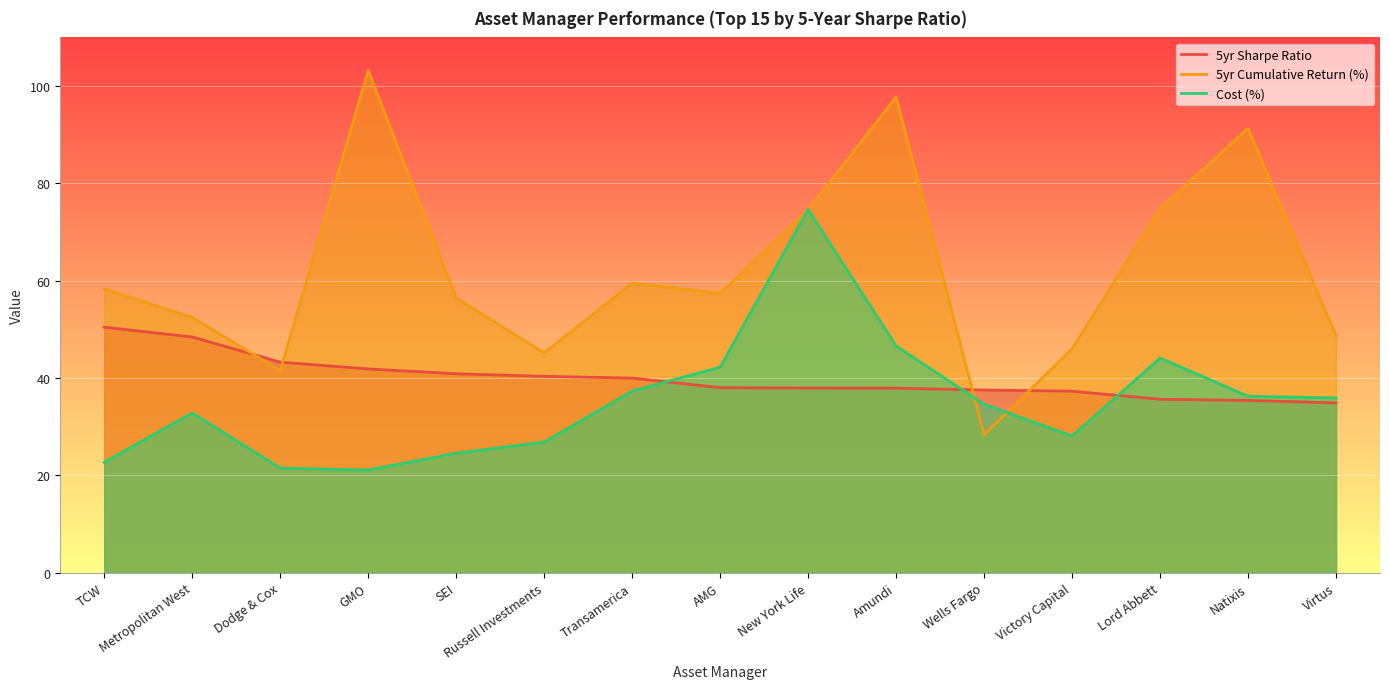

What is the difference between the 5yr Sharpe Ratio values at Metropolitan West and Victory Capital?

11.1